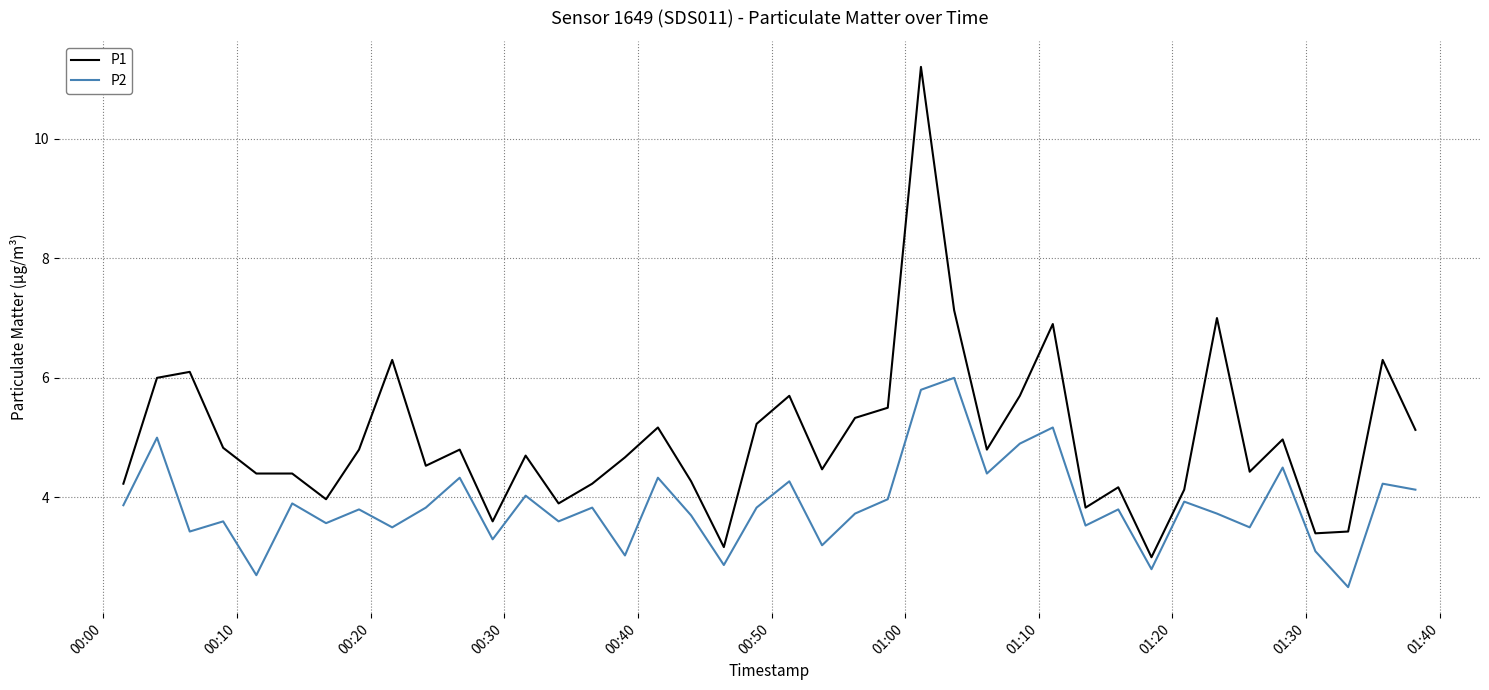

List the series in order of their peak value, highest first.

P1, P2